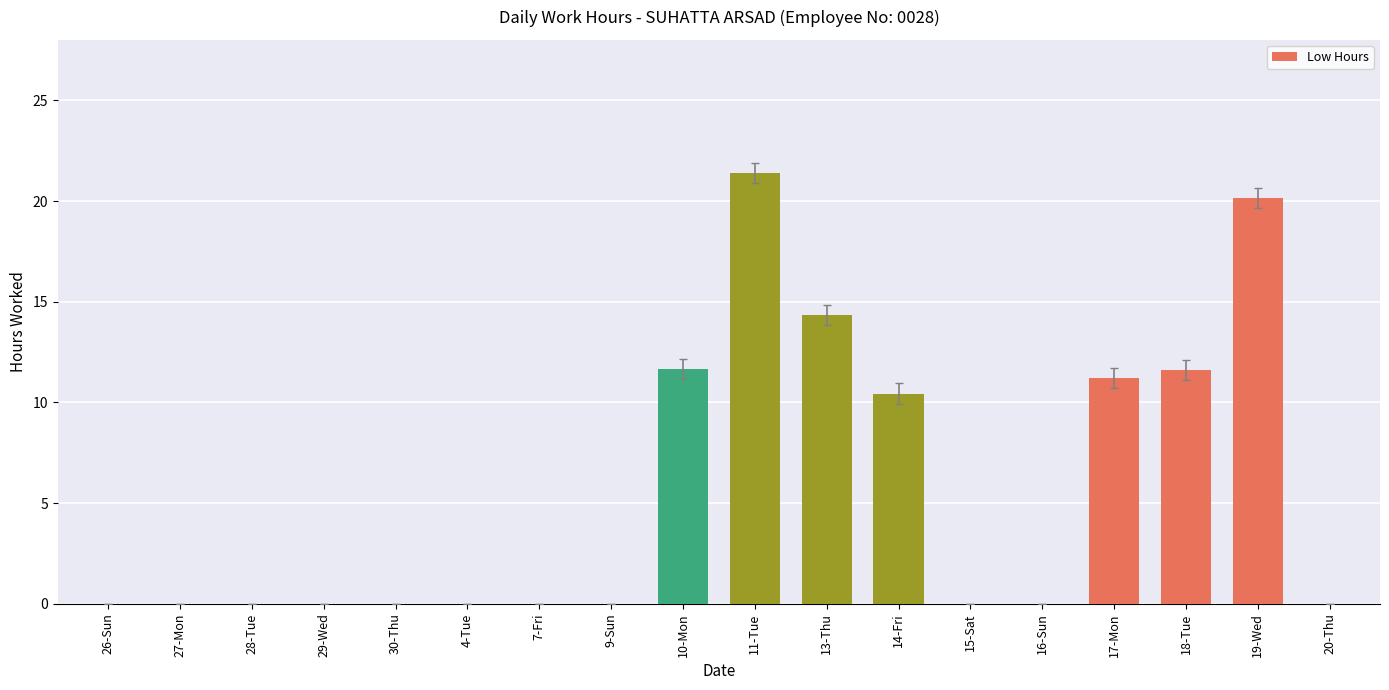

The chart shows a value of 0.0 at 28-Tue. True or false?

True